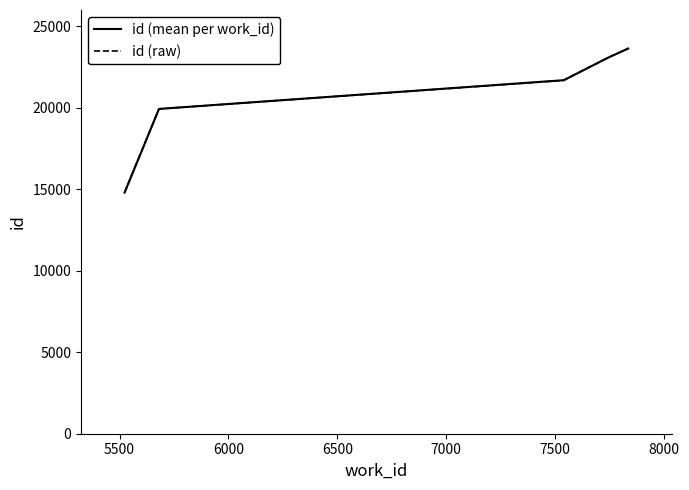

Which label corresponds to the smallest value in the chart?

5523